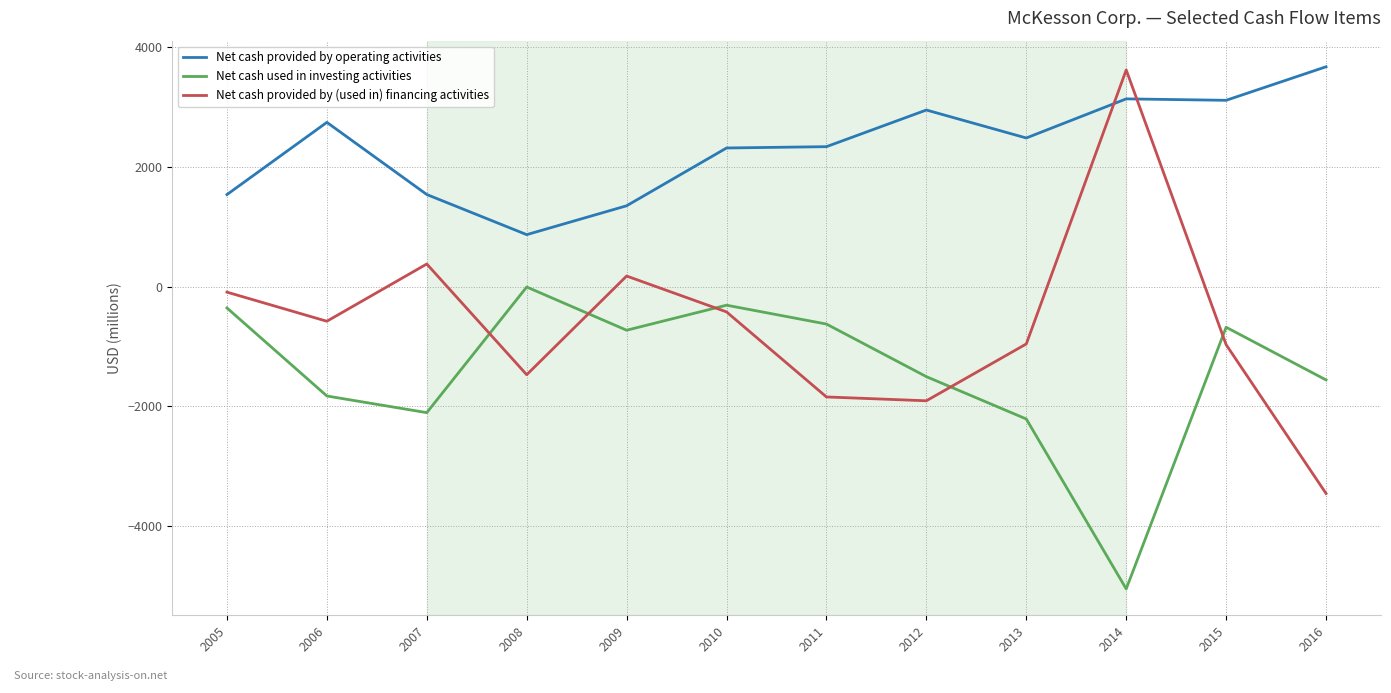

Which series has the widest spread of values?

Net cash provided by (used in) financing activities